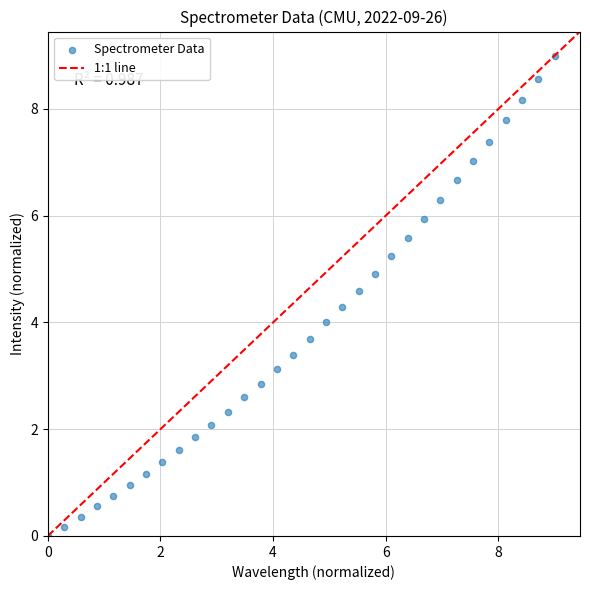

What is the range of X values (max minus min)?

9.0